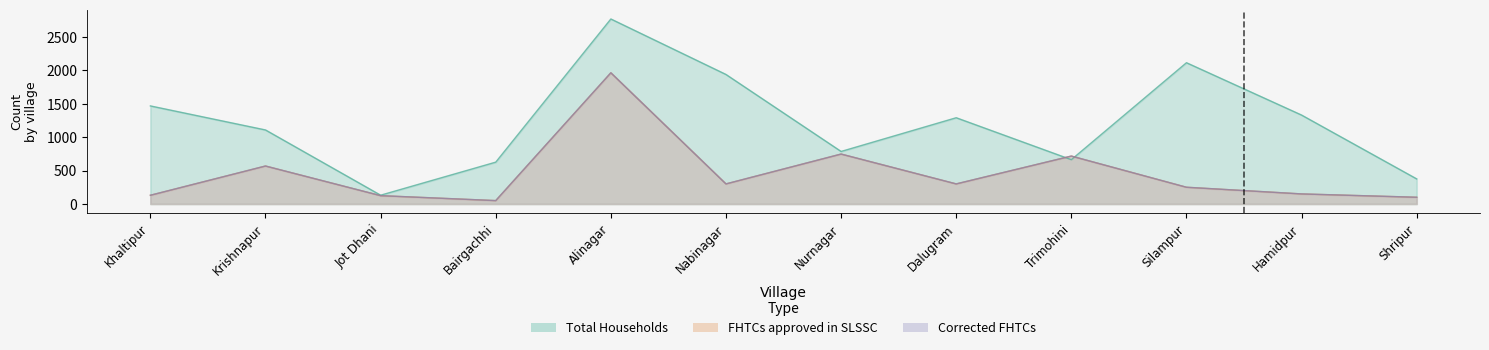

True or false: FHTCs approved in SLSSC and Corrected FHTCs intersect in this chart.

False